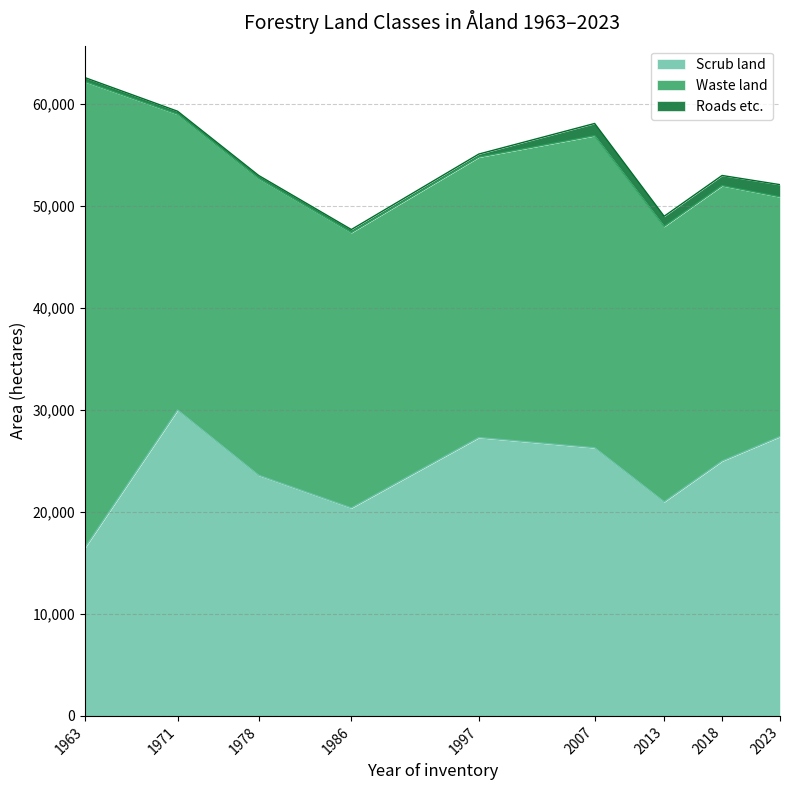

Count the number of data series in this chart.

3